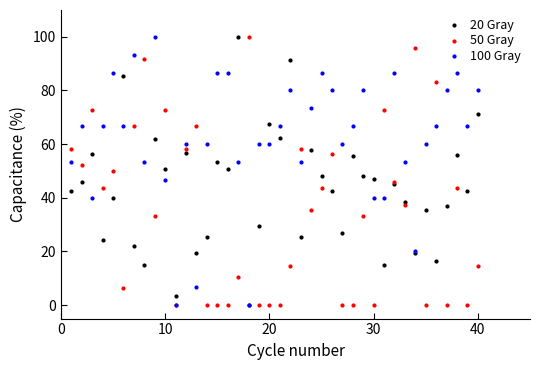

What are all the series names shown in the legend?

20 Gray, 50 Gray, 100 Gray